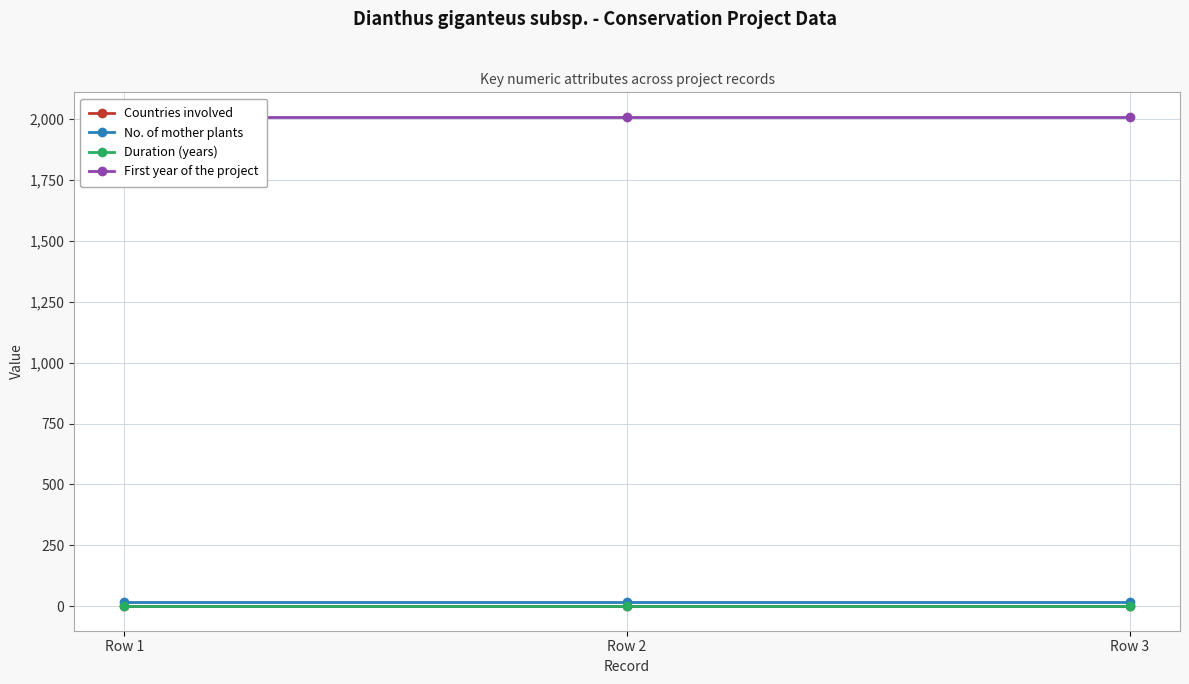

How many lines are shown in the chart?

4